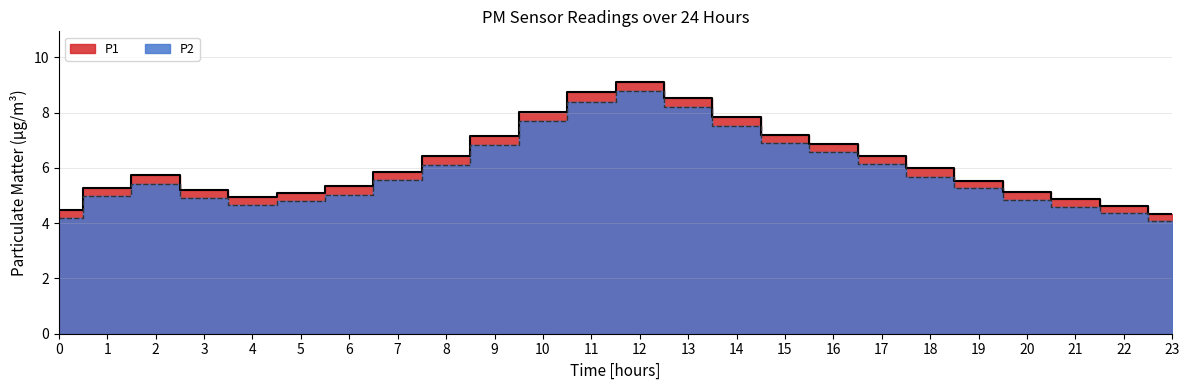

True or false: P1 and P2 intersect in this chart.

False